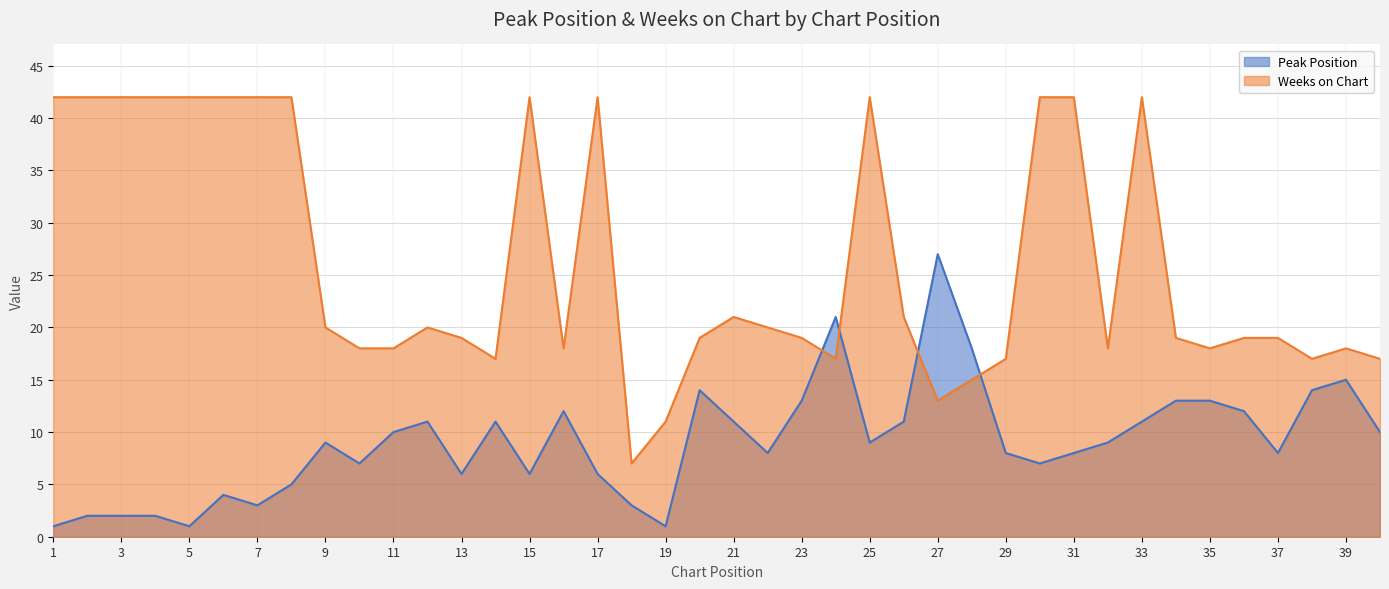

At how many categories does at least one series exceed 23?

15